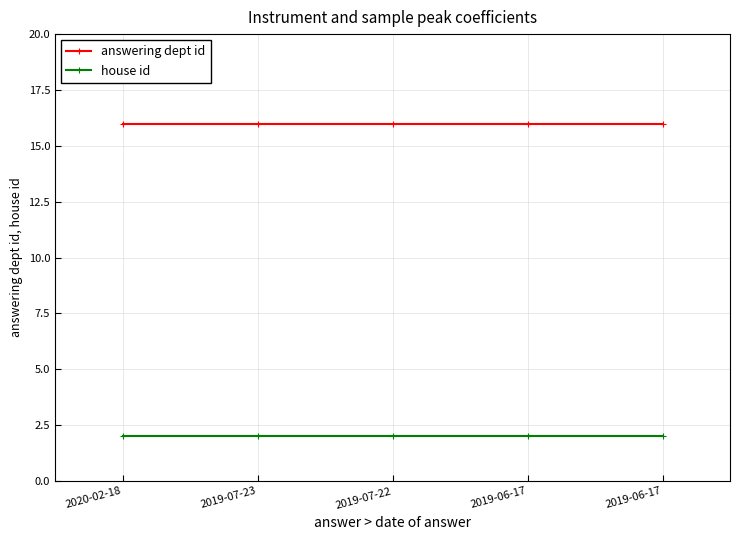

At which label does house id reach its peak?

2020-02-18